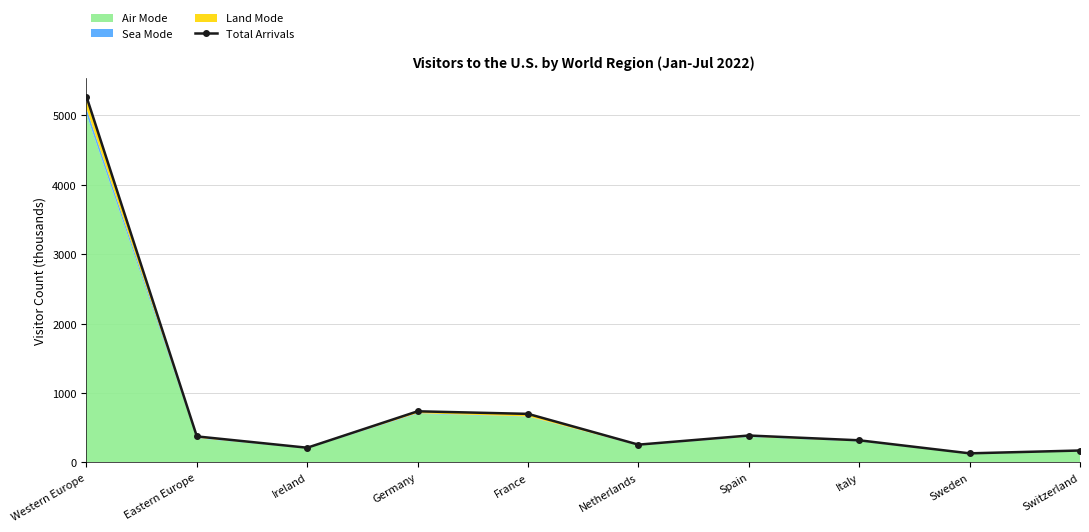

At which category does the data reach its first local peak?

Germany